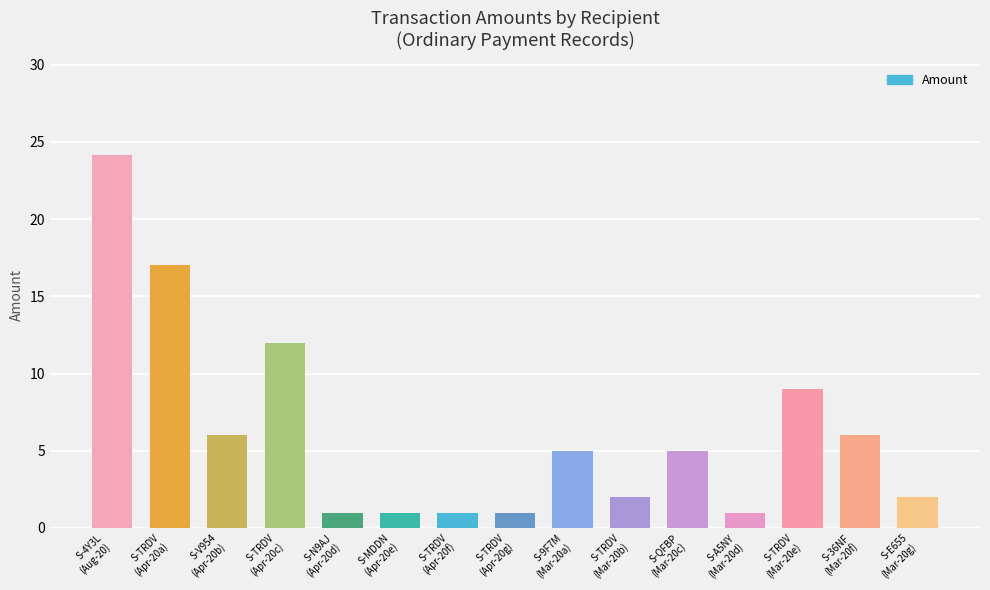

Are the bars grouped side by side (vs. stacked)?

No